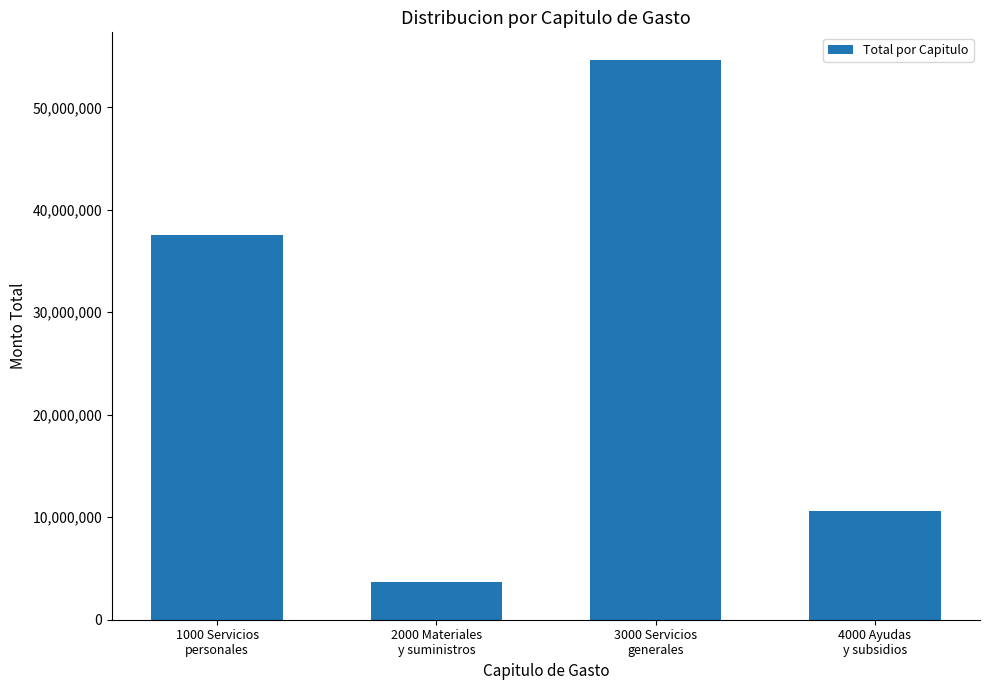

How many values are below 37583420?

2